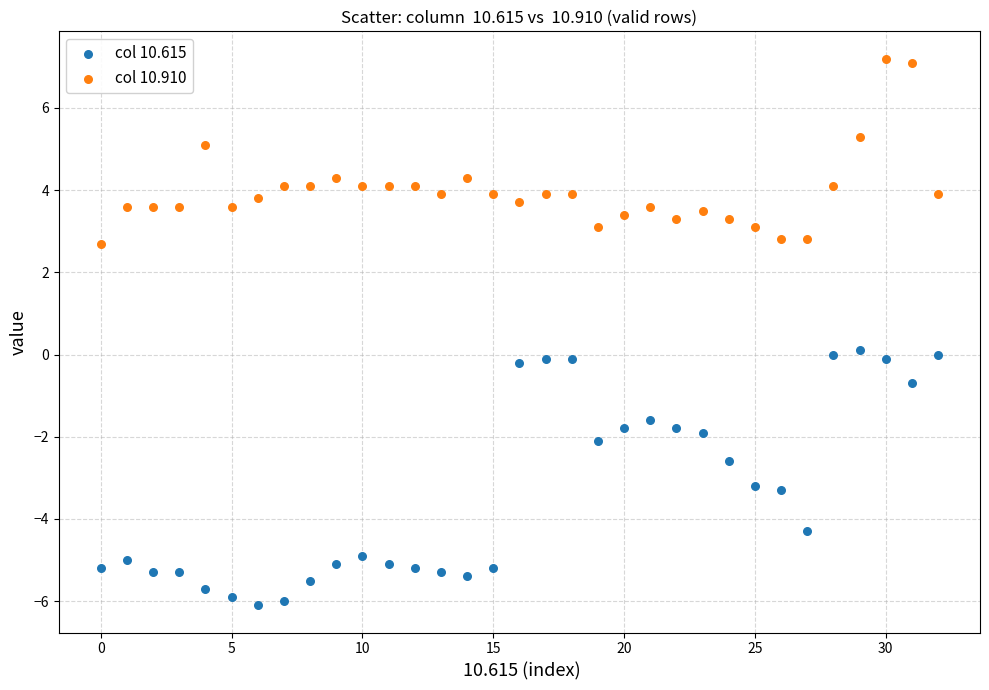

Which series has the widest spread of Y values?

col 10.615